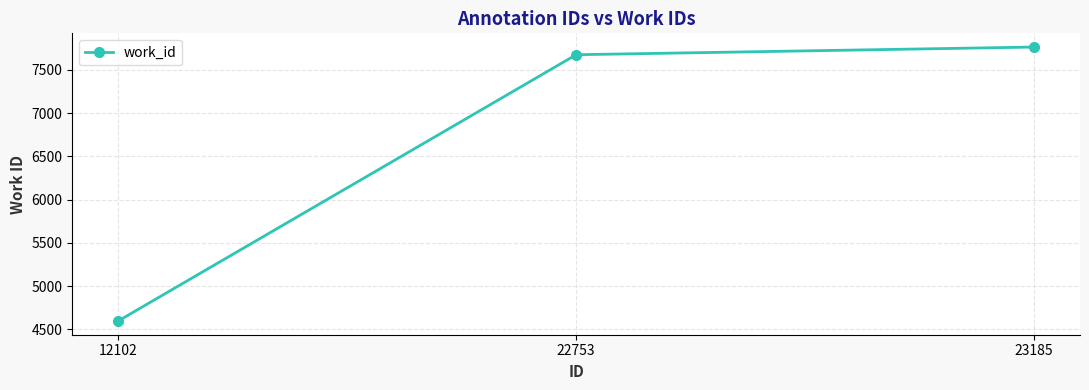

At which category does the chart reach its peak across all series?

23185